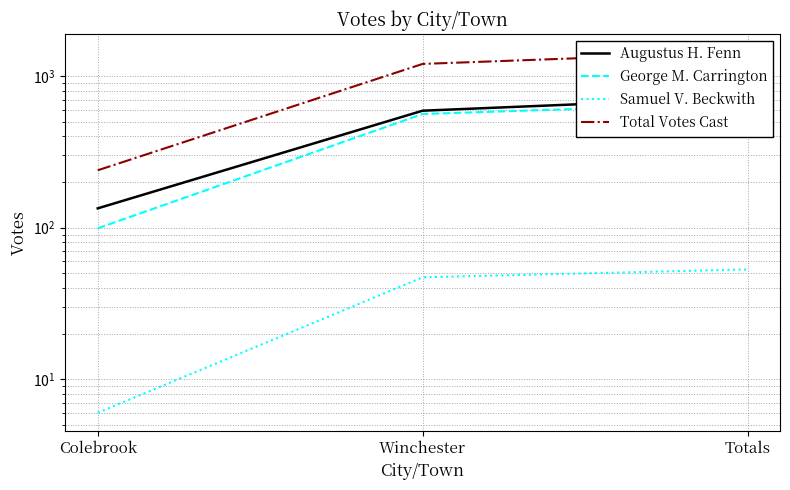

How many Samuel V. Beckwith values are between 6 and 53?

3